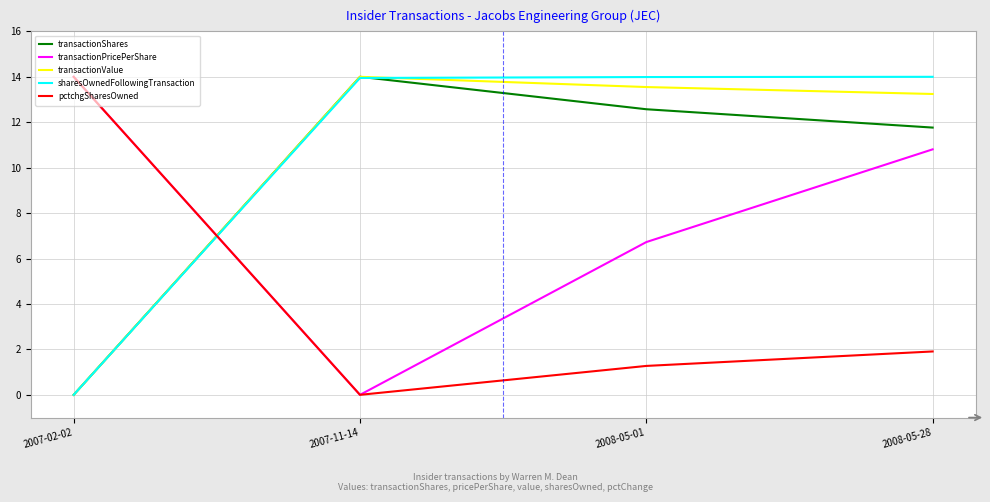

Is it true that pctchgSharesOwned equals 1.9 at 2008-05-28?

True